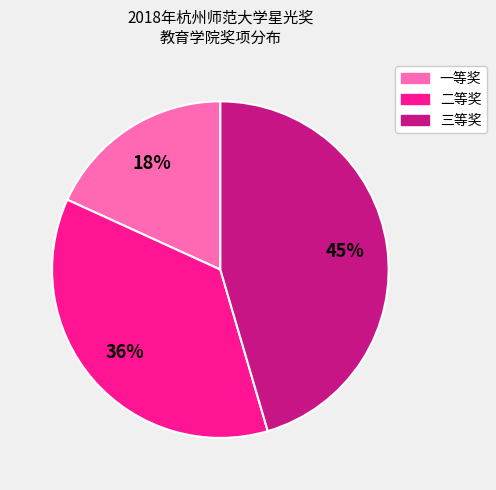

What percentage is the 一等奖 slice, to the nearest percent?

18%